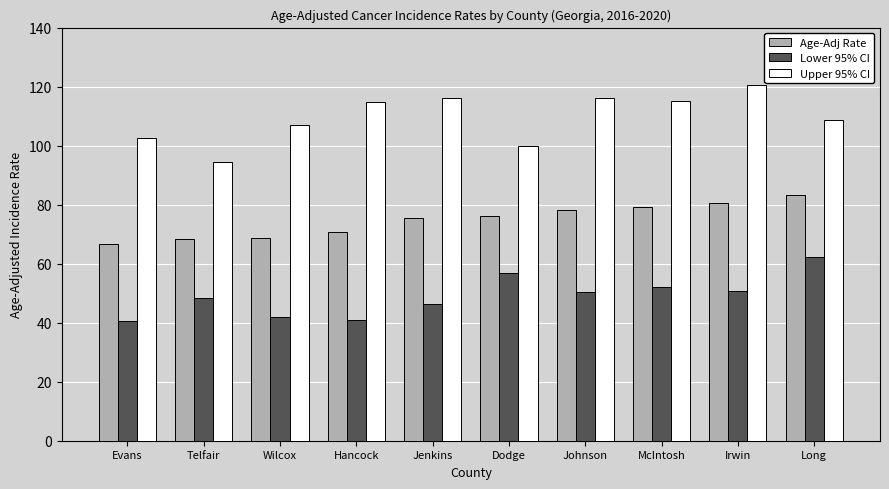

How many bars are there in total?

30